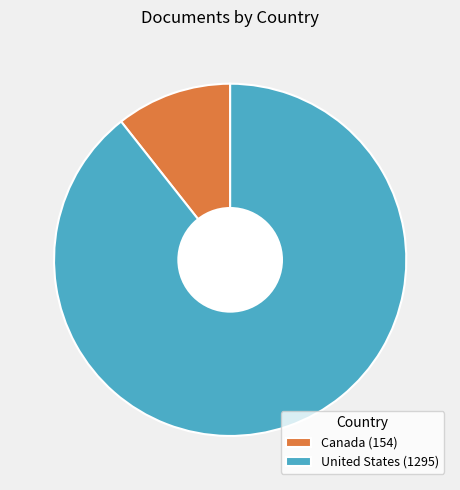

Combined, do United States (1295) and Canada (154) account for over 50%?

Yes